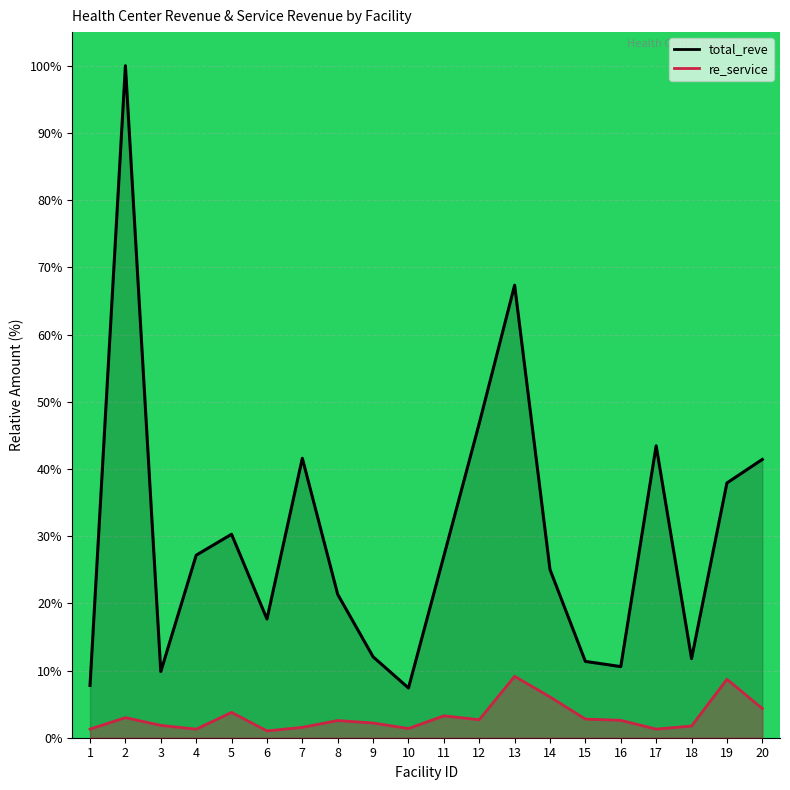

What is the maximum value shown in the chart?

100.0